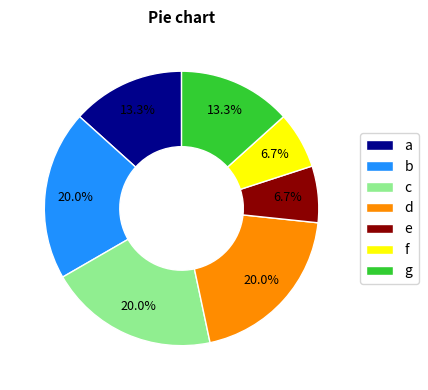

Between e and c, which is larger?

c